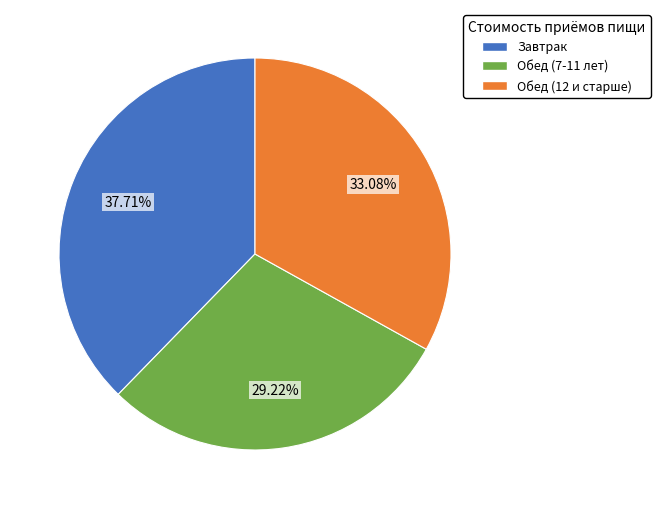

True or false: Обед (7-11 лет) accounts for 22% of the total.

False